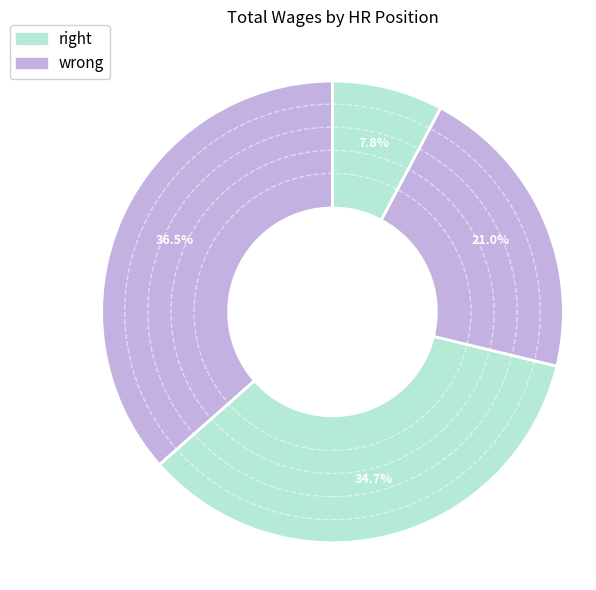

How many segments does this pie chart have?

4